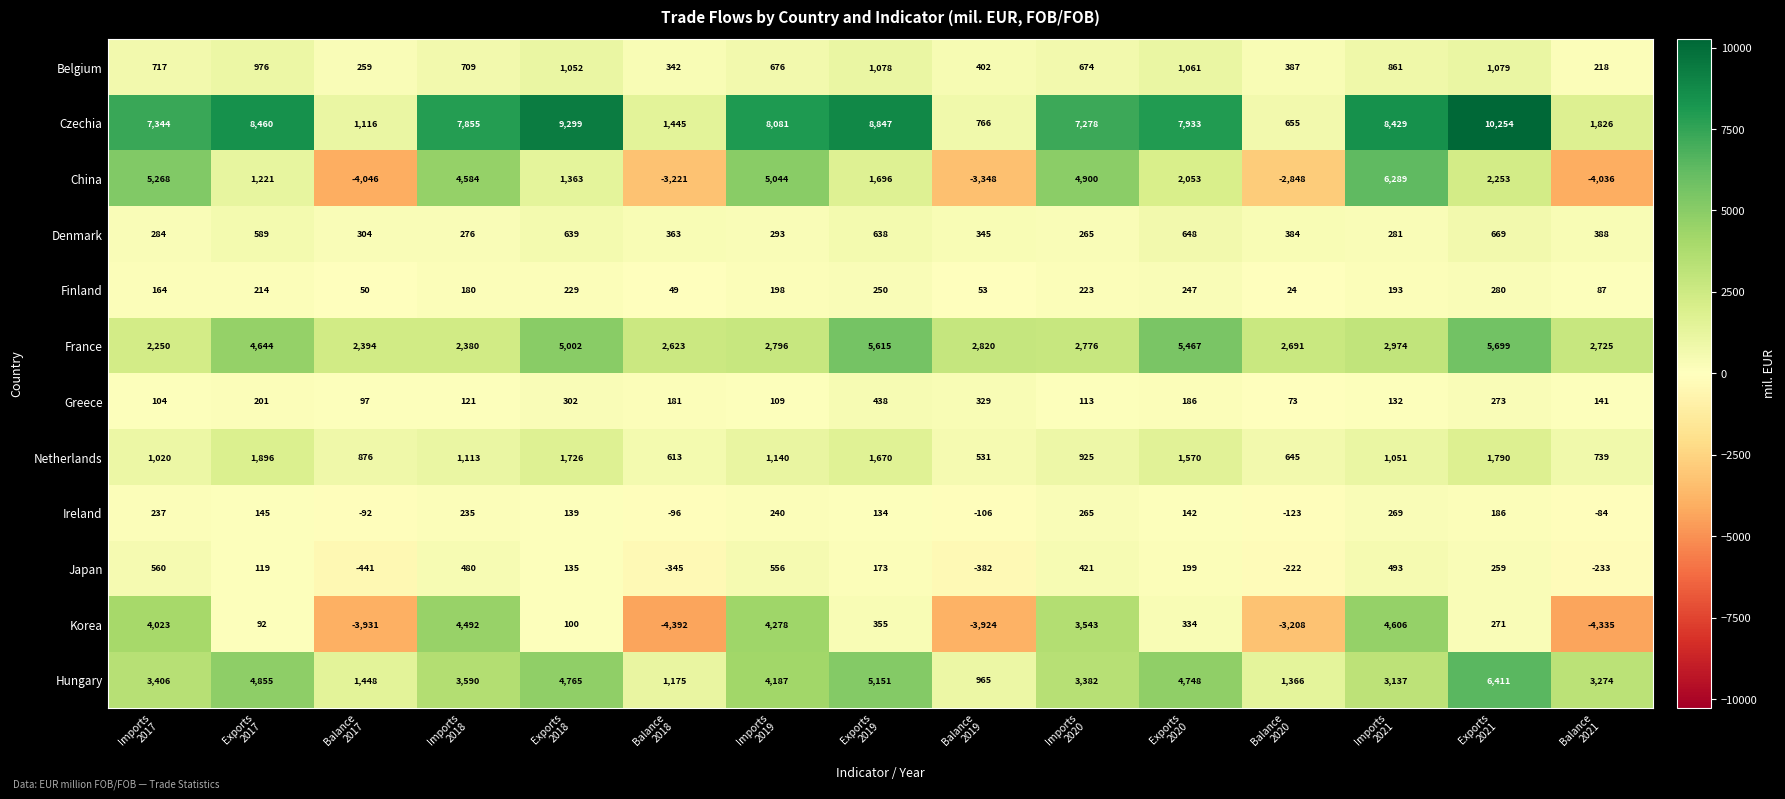

What is the difference between the highest and lowest values at Exports
2021?

10068